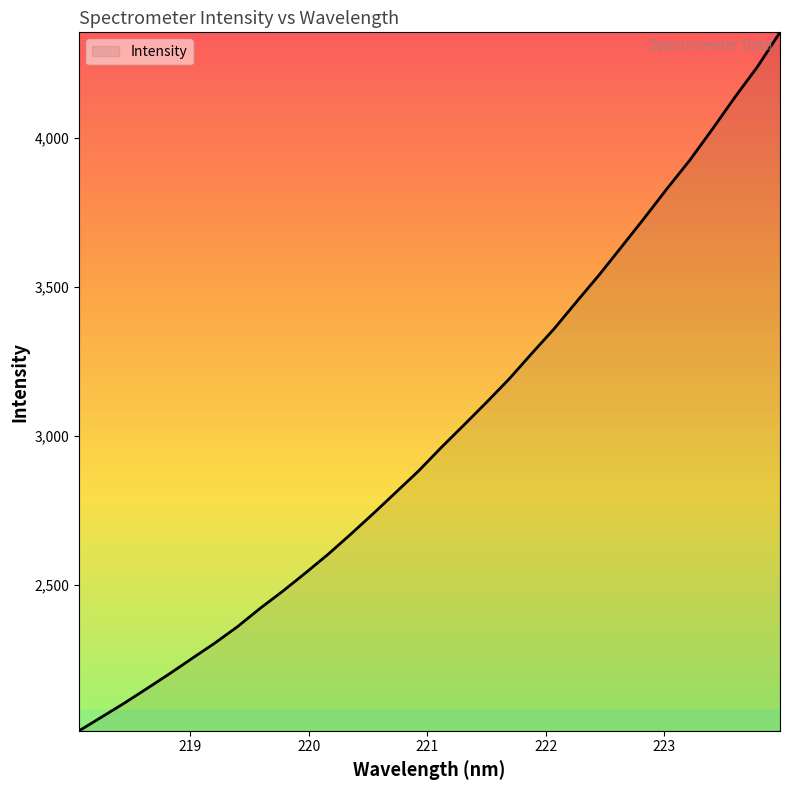

What is the difference between the maximum and minimum values?

2343.6